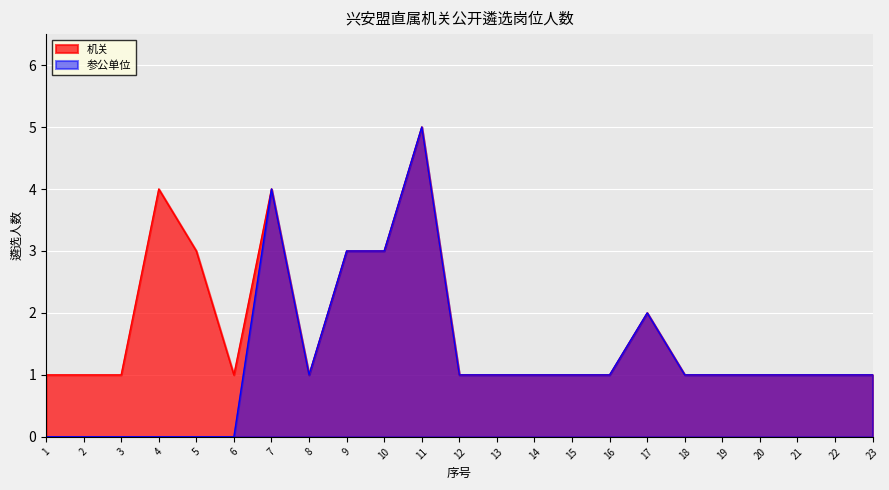

True or false: 机关 and 参公单位 intersect in this chart.

False